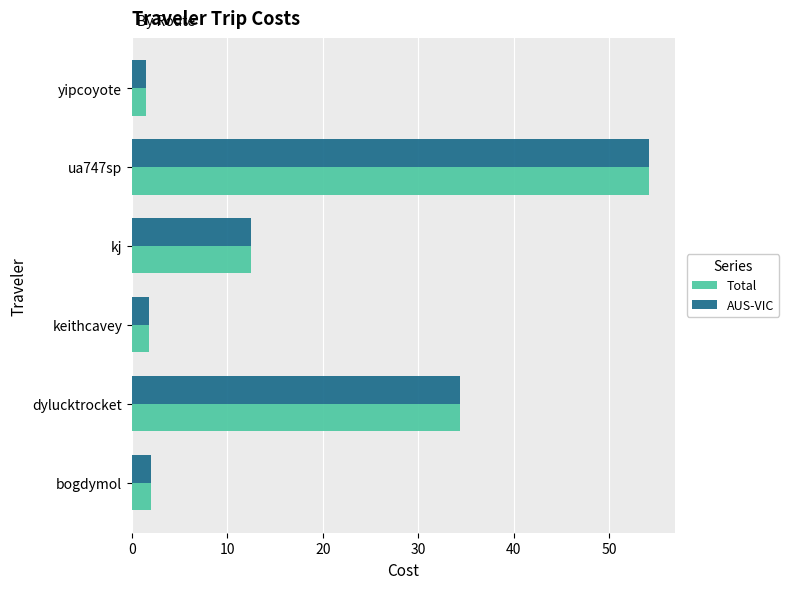

True or false: AUS-VIC has a value of 1.4 at yipcoyote.

True